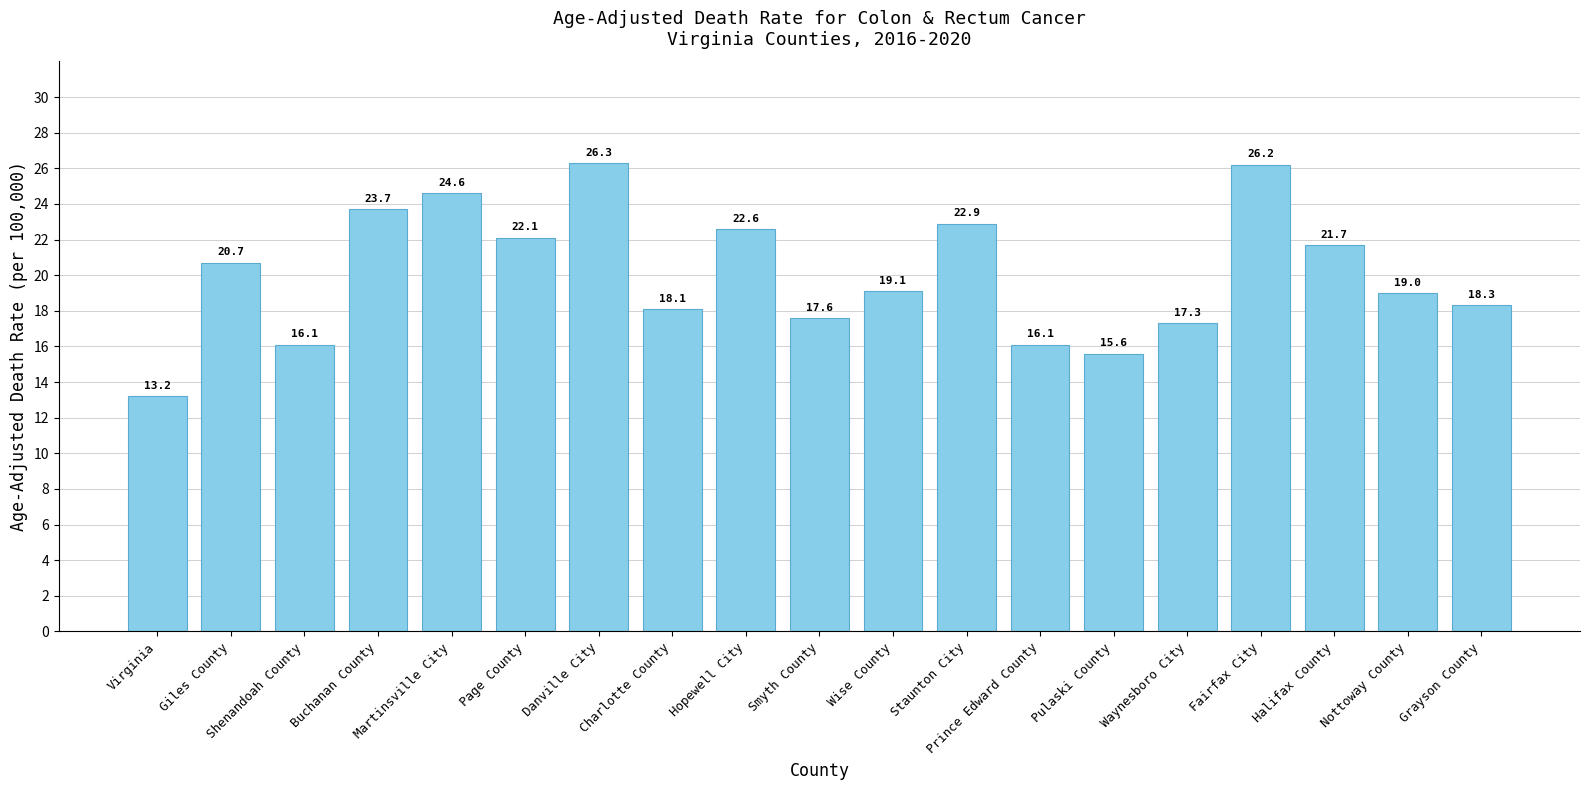

The value at Wise County is 19.1. True or false?

True